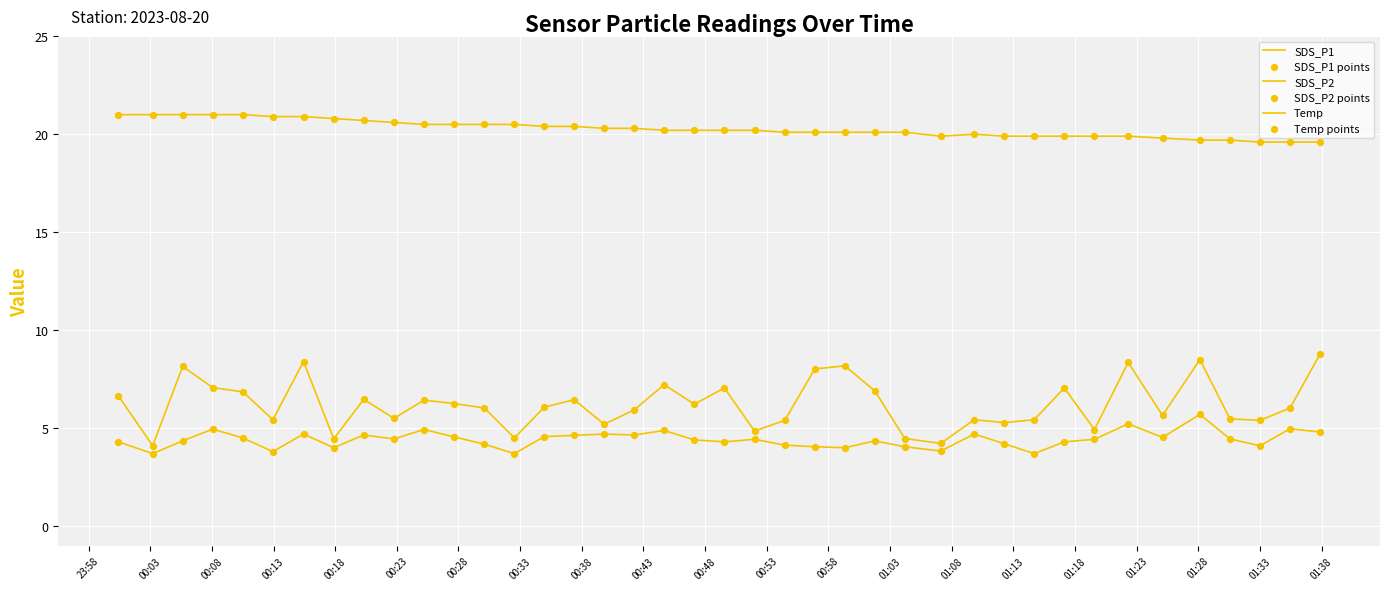

How many lines are shown in the chart?

3